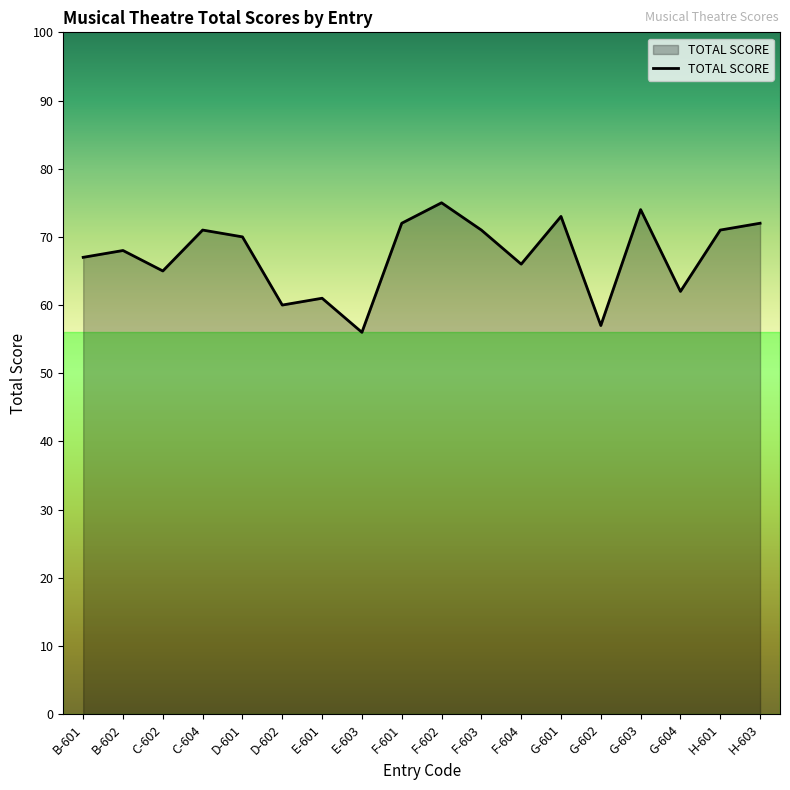

What is the sum of all values?

1211